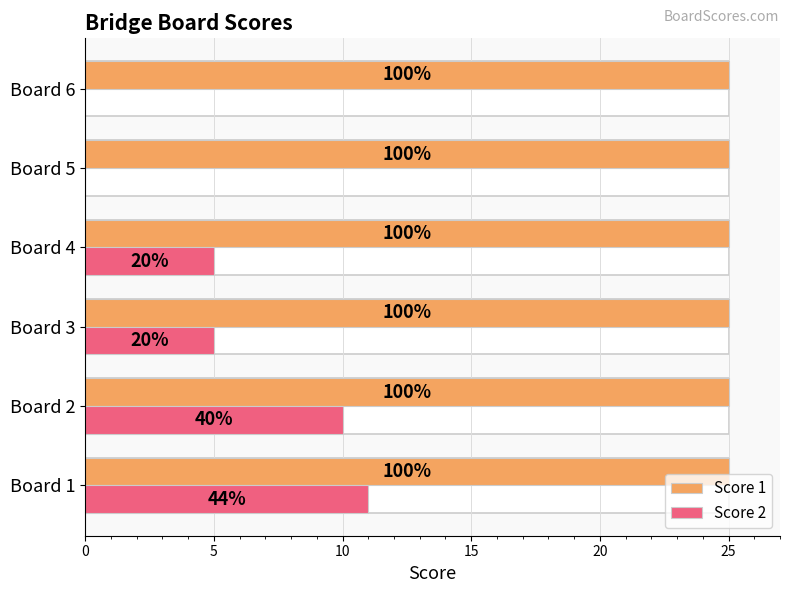

Does the chart contain any negative values?

No